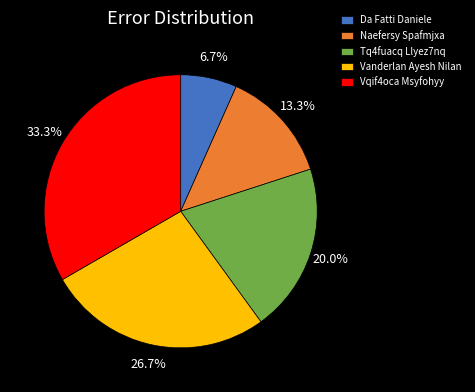

To the nearest percent, what percentage of the pie is Vanderlan Ayesh Nilan?

27%